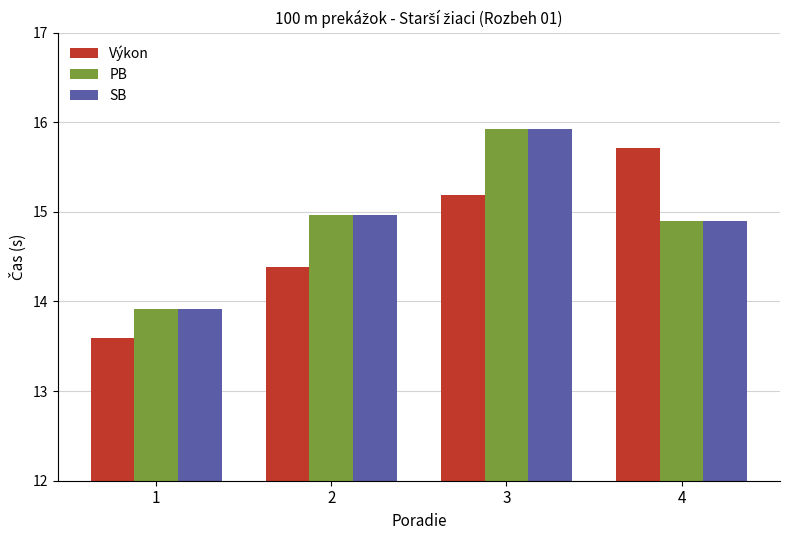

What is the minimum value shown in the chart?

13.6